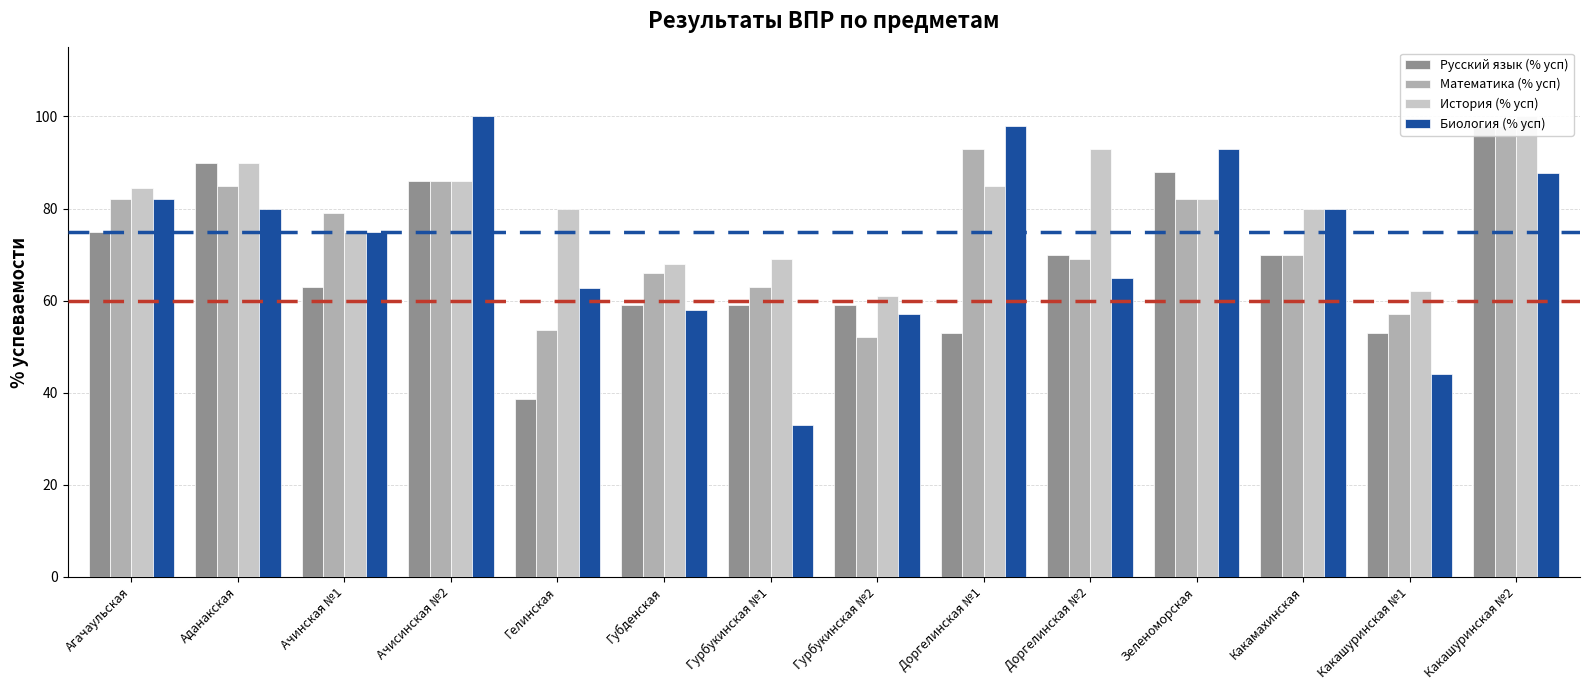

What are all the series names shown in the legend?

Русский язык (% усп), Математика (% усп), История (% усп), Биология (% усп)